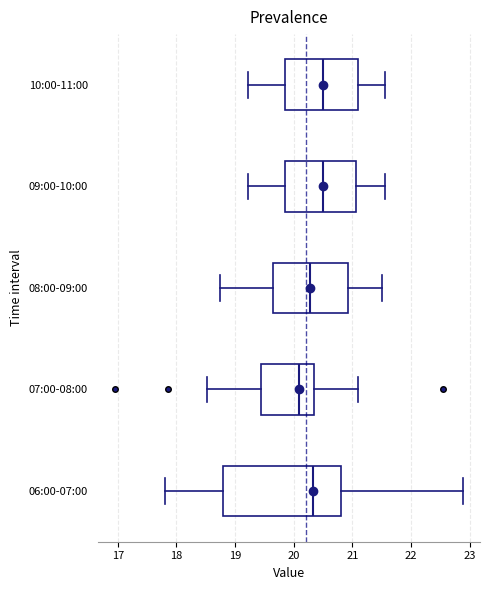

Reading bottom to top, transcribe this box plot: for each box, give where its median line is, the range the box spans, and where its two whiskers end, as read against the x-axis. The values are not printed on the chart, so give them approximately, as read against the axis.

06:00-07:00: median 20.3, box 18.8 to 20.8, whiskers 17.8 to 22.9
07:00-08:00: median 20.1, box 19.4 to 20.4, whiskers 18.5 to 21.1
08:00-09:00: median 20.3, box 19.7 to 20.9, whiskers 18.8 to 21.5
09:00-10:00: median 20.5, box 19.9 to 21.1, whiskers 19.2 to 21.6
10:00-11:00: median 20.5, box 19.9 to 21.1, whiskers 19.2 to 21.6